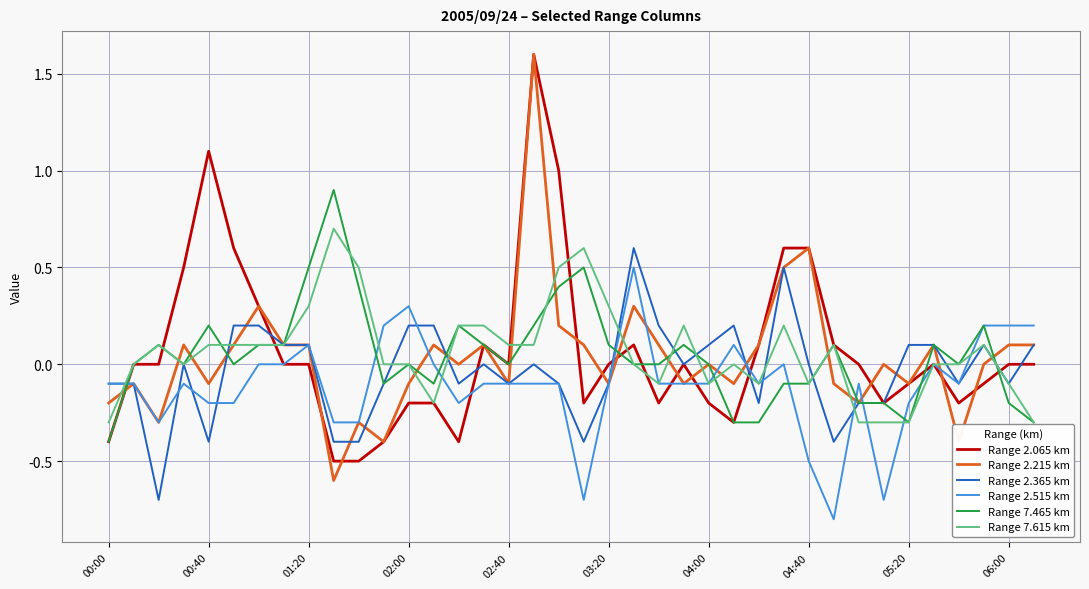

What is the maximum value shown in the chart?

1.6